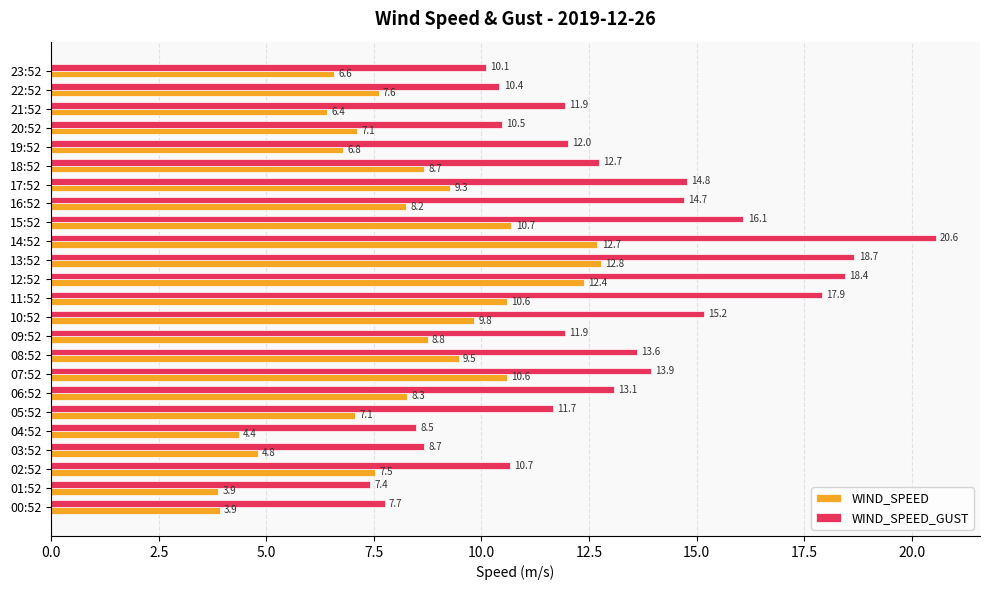

At which category is the sum across all series the highest?

14:52